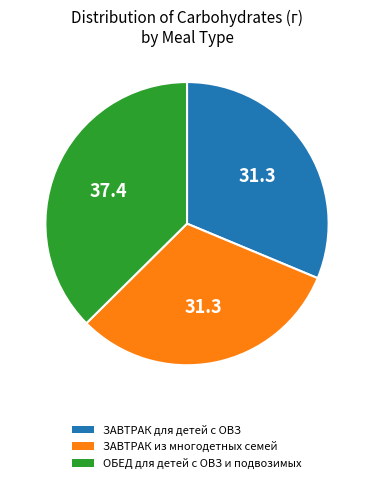

Is there a majority slice in this chart?

No